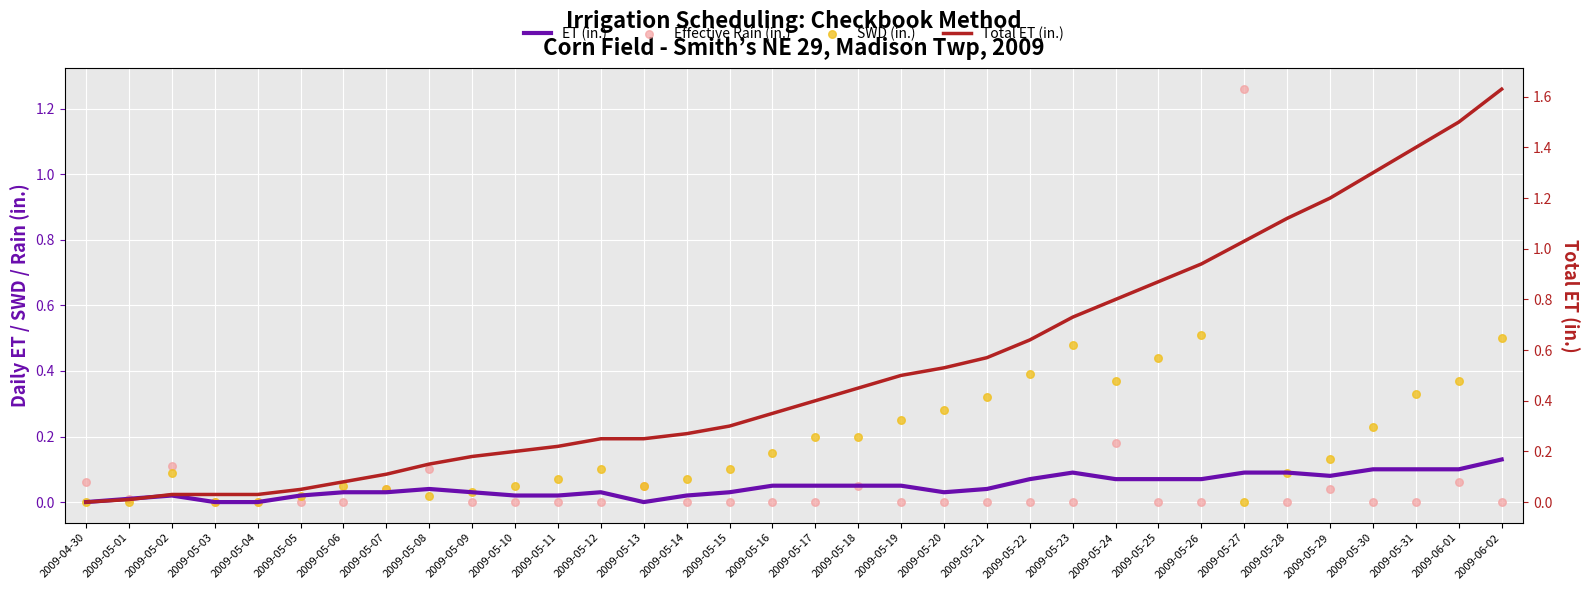

What are all the series names shown in the legend?

ET (in.), Effective Rain (in.), SWD (in.), Total ET (in.)